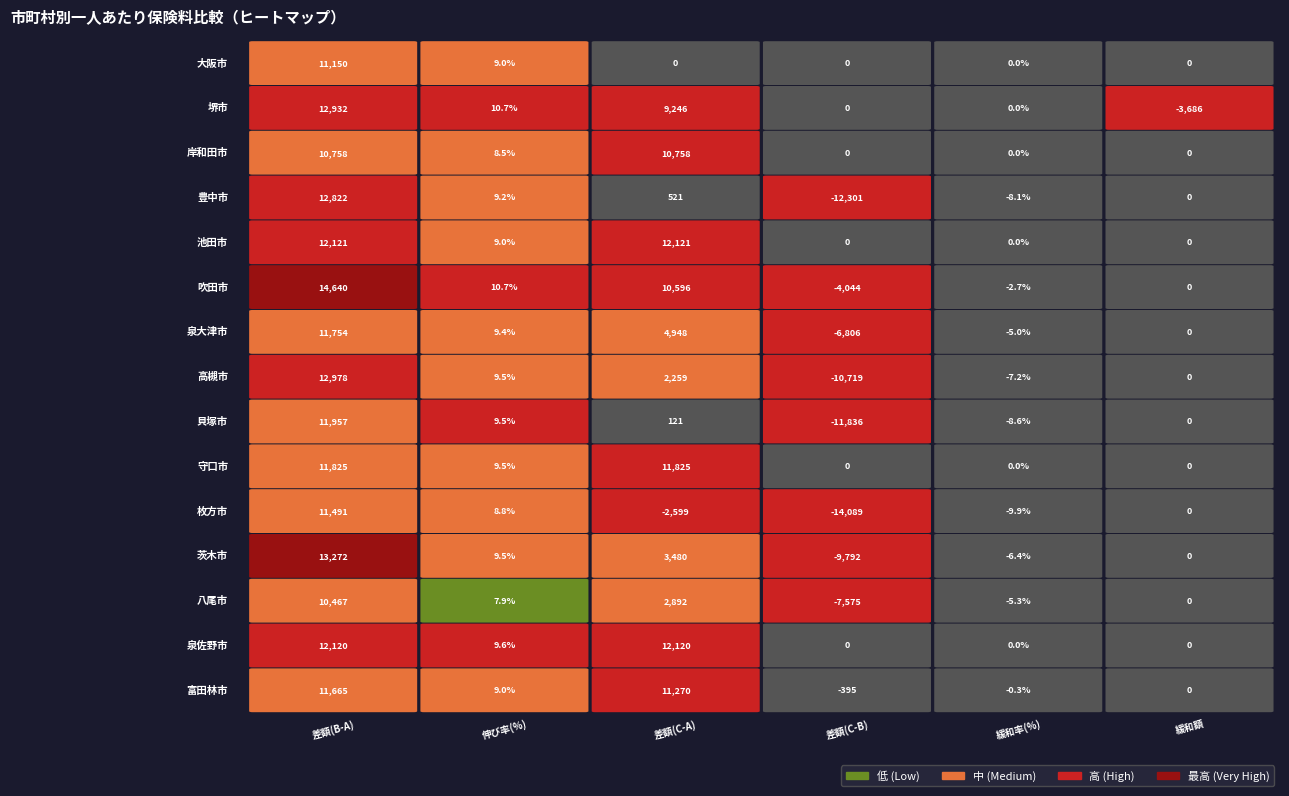

What is the sum of the 富田林市 values at 2 and 4?

11269.8